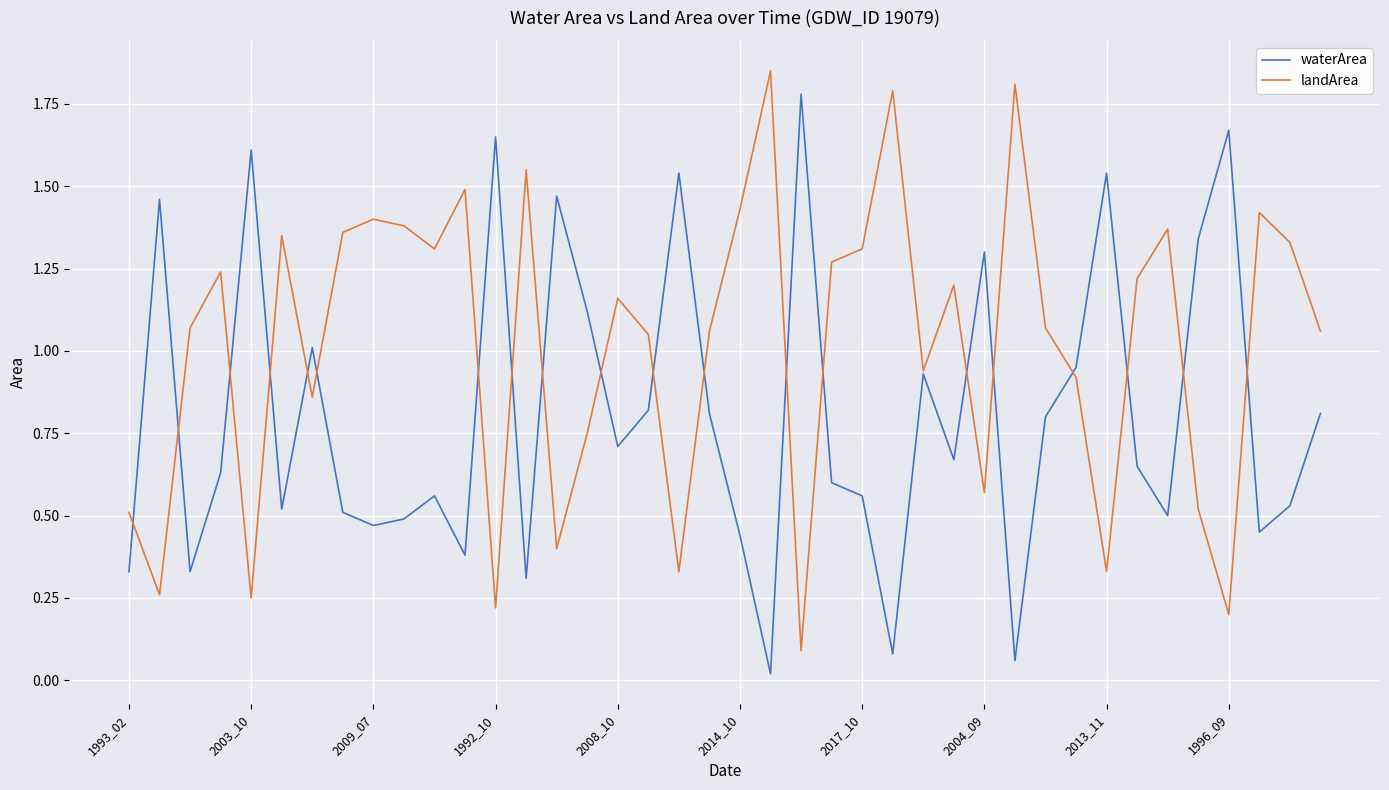

How many distinct data groups are displayed?

2